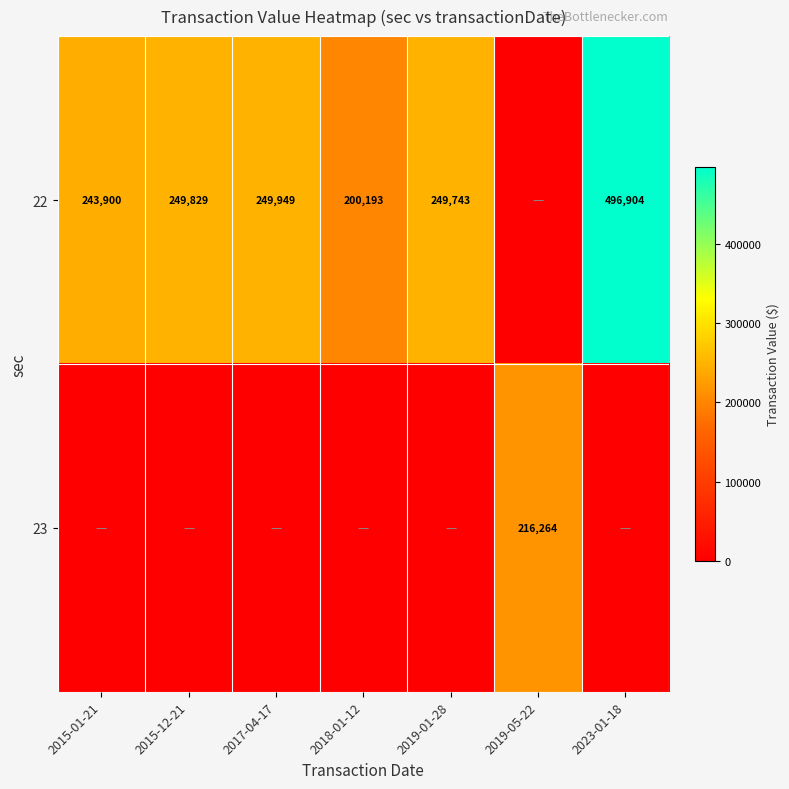

What is the sum of the 22 values at 2017-04-17 and 2015-01-21?

493849